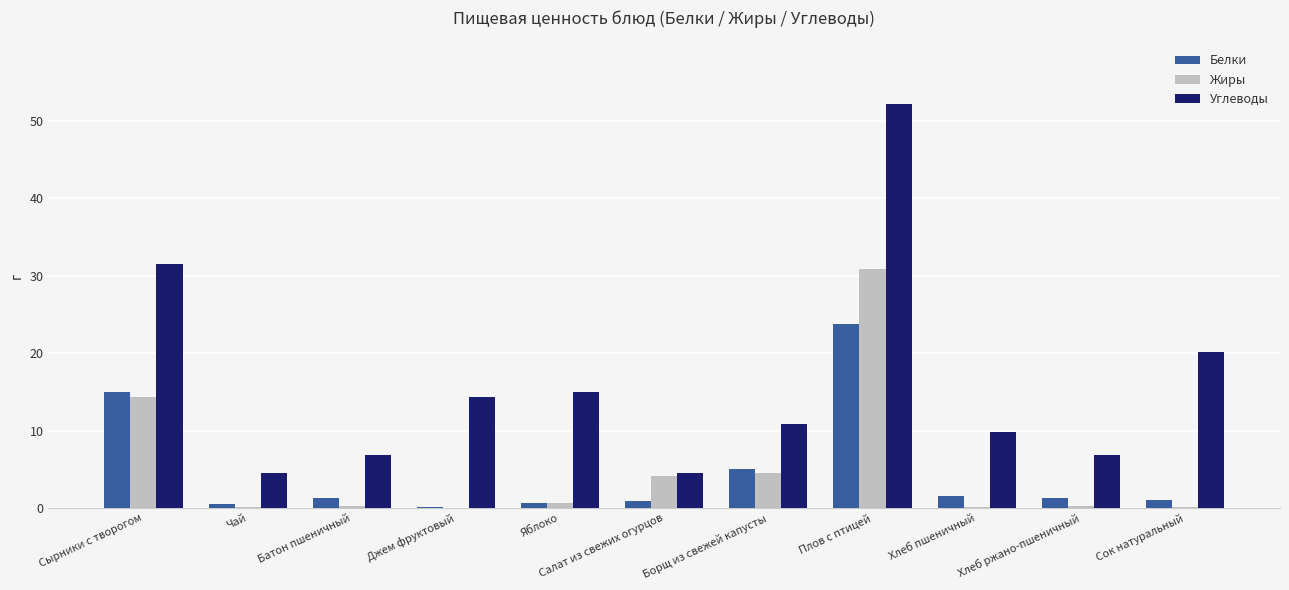

At which category does the chart reach its peak across all series?

Плов с птицей